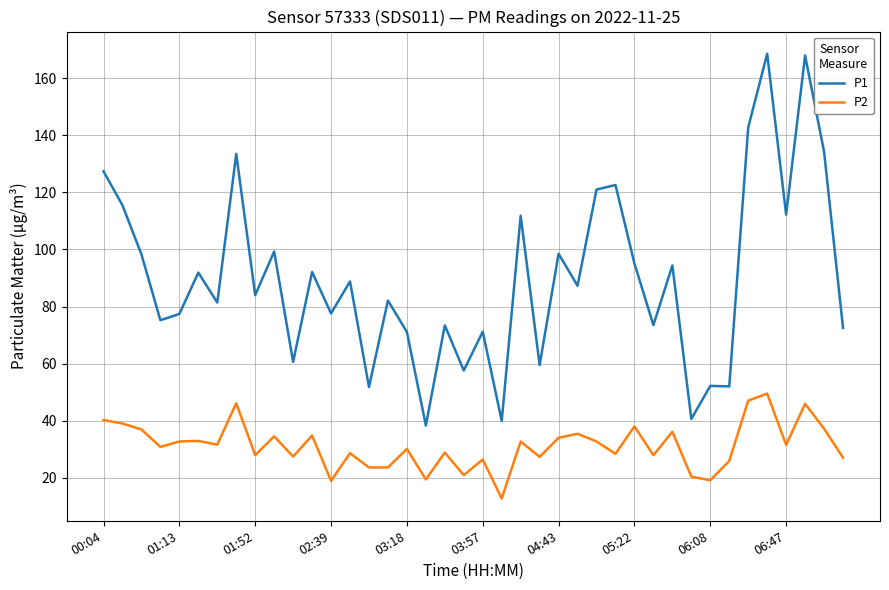

Which series has the largest total across all categories?

P1